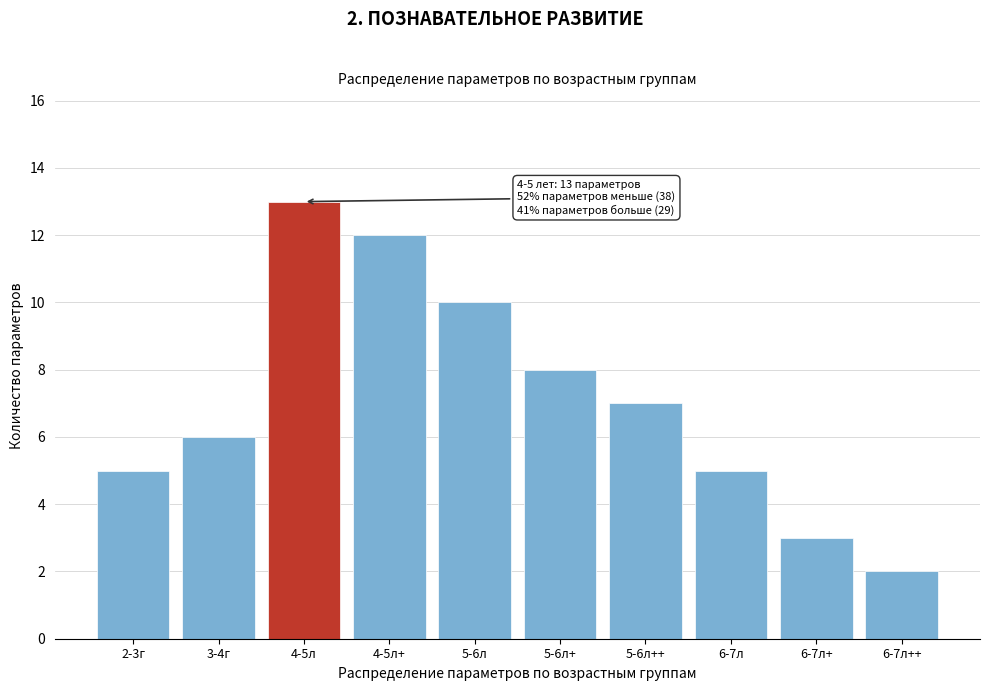

Reading left to right, list all the values displayed in this chart.

5	6	13	12	10	8	7	5	3	2